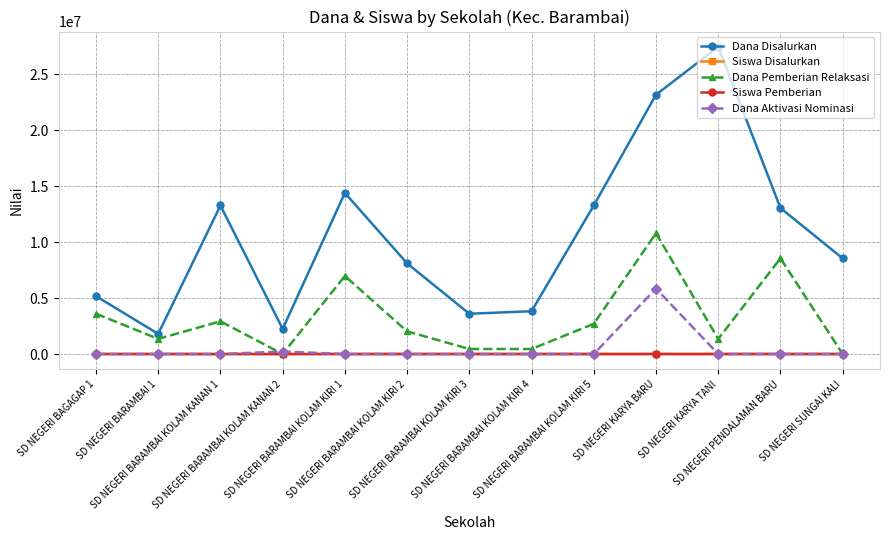

What position from the right is SD NEGERI BARAMBAI KOLAM KANAN 1?

11